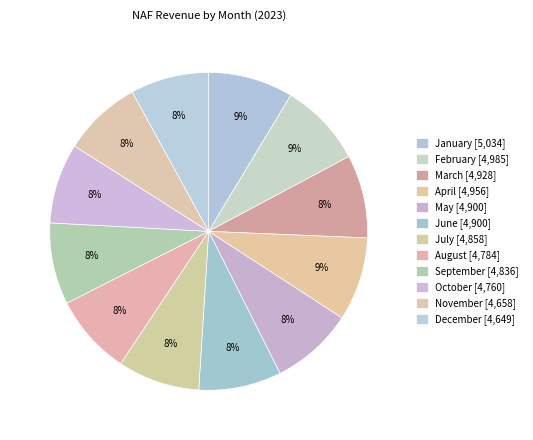

To the nearest percent, what percentage of the pie is January?

9%